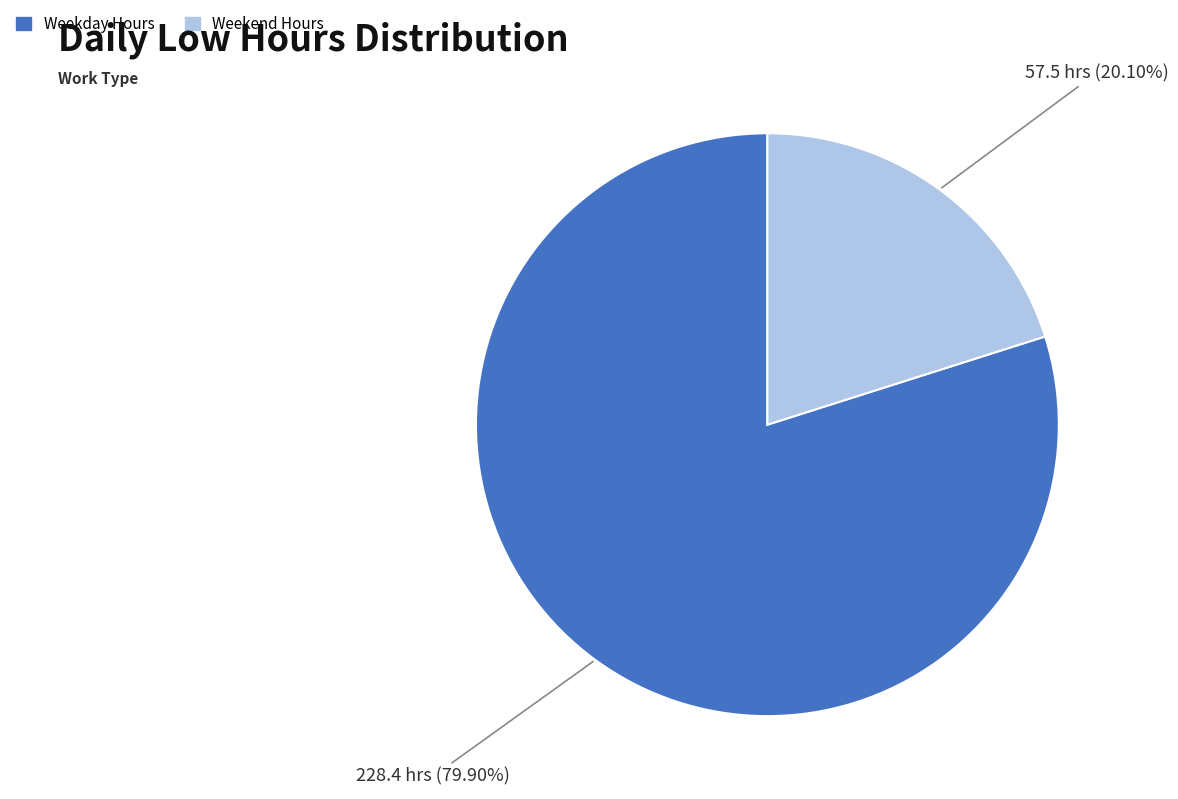

What is the ratio of the value at Weekday Hours to the value at Weekend Hours?

4.0